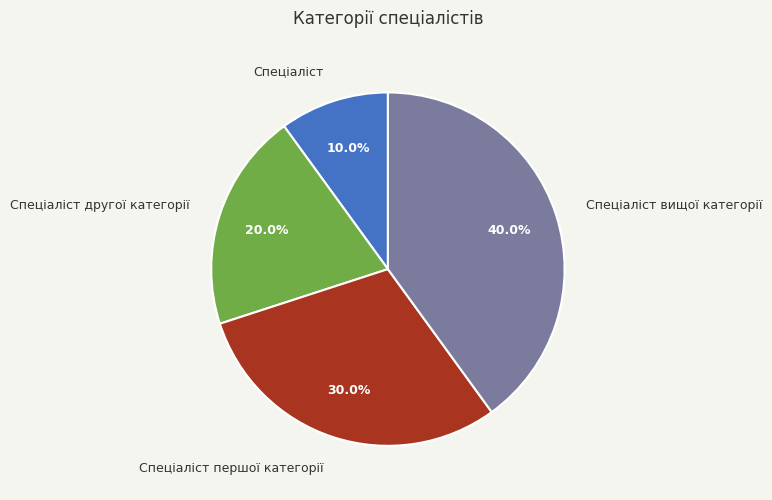

Between Спеціаліст другої категорії and Спеціаліст першої категорії, which is larger?

Спеціаліст першої категорії